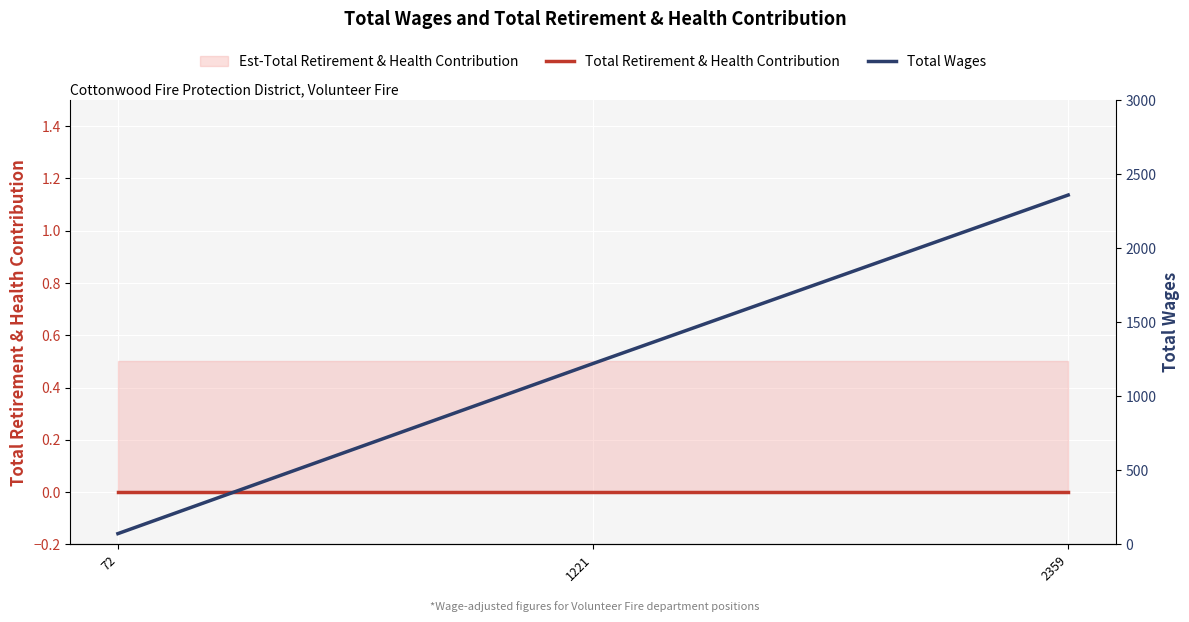

What is the spread (max minus min) of values at 72?

72